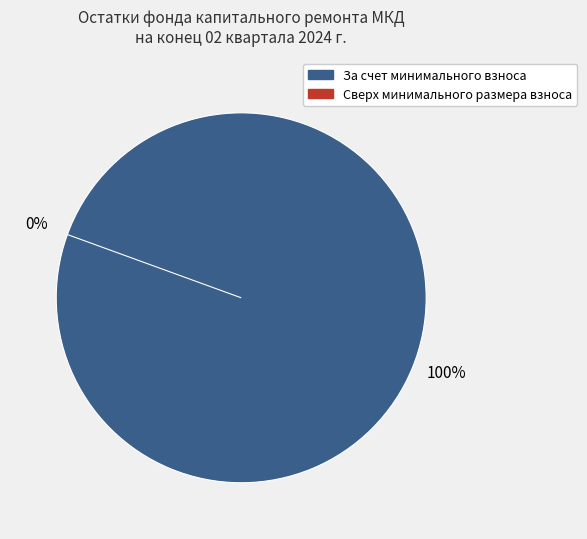

To the nearest percent, what portion does За счет минимального взноса represent?

100%